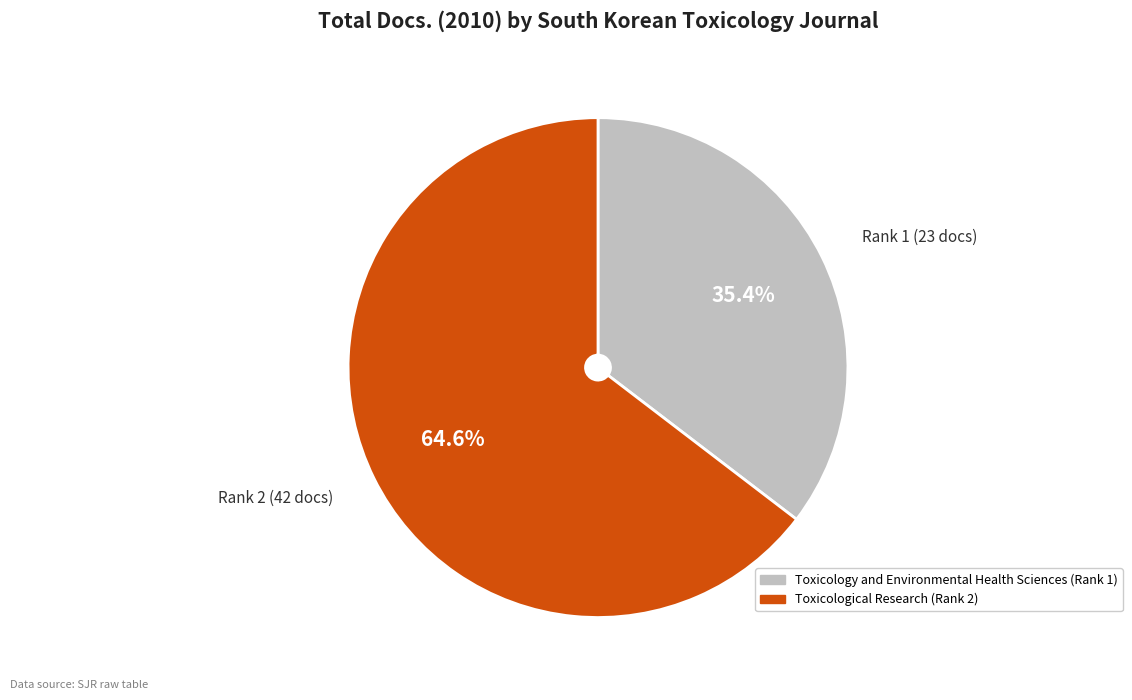

How many slices are in this pie chart?

2